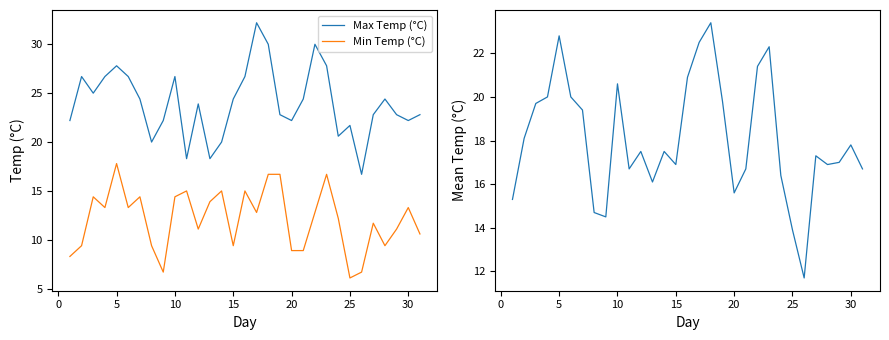

True or false: Max Temp (°C) and Min Temp (°C) intersect in this chart.

False